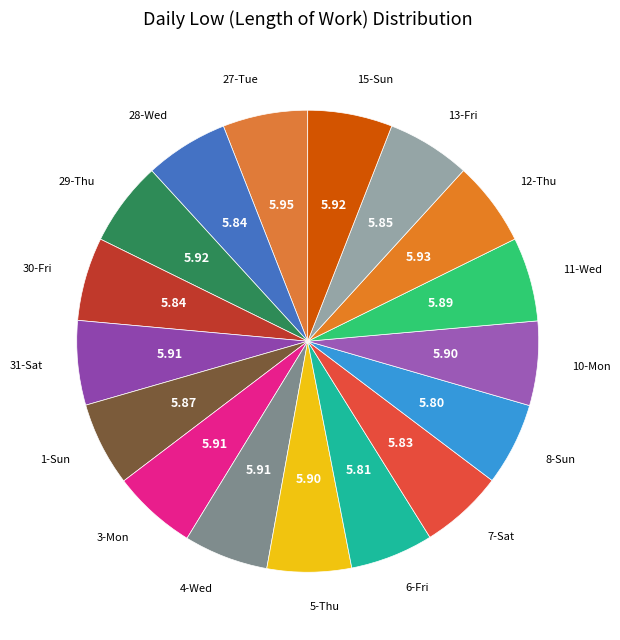

How many segments does this pie chart have?

17